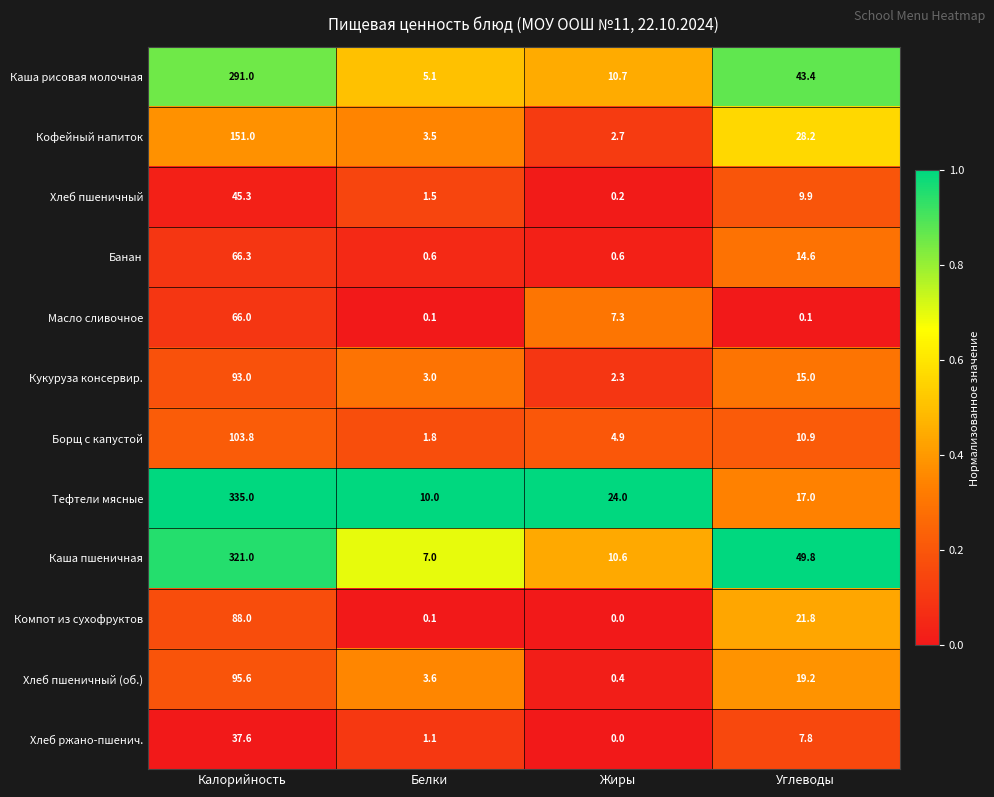

What is the greatest value displayed?

335.0